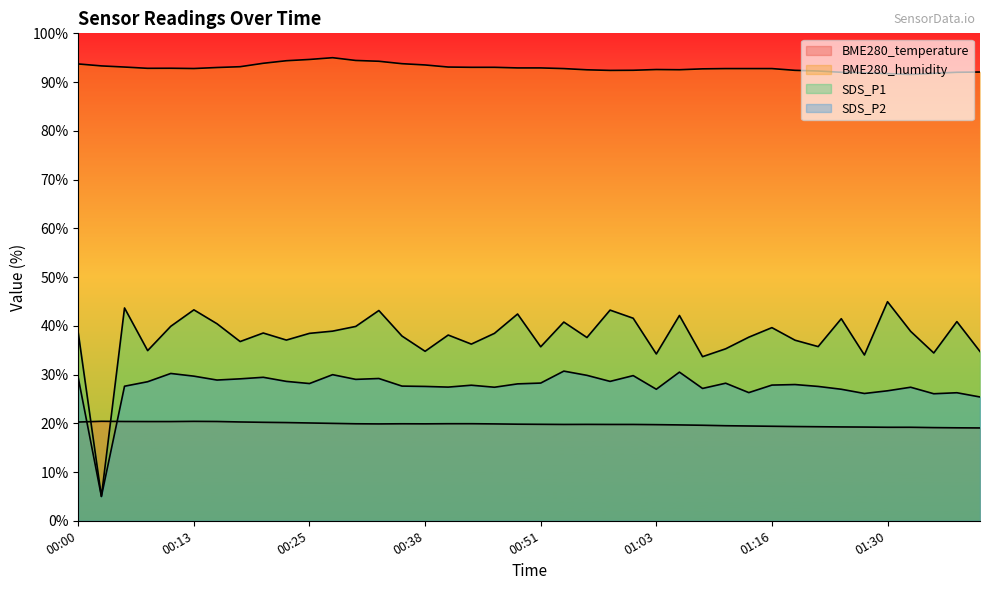

What is the spread (max minus min) of values at 01:22?

73.0